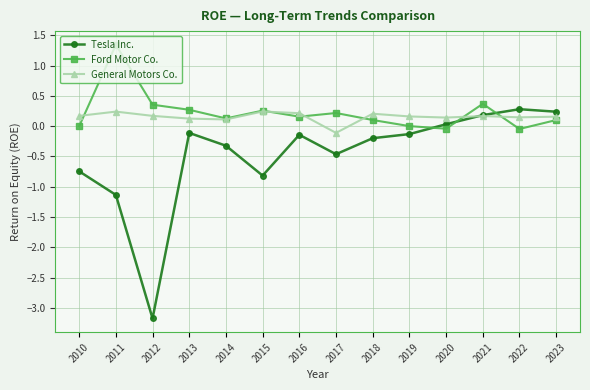

The General Motors Co. series shows 0.1 at 2022. True or false?

True